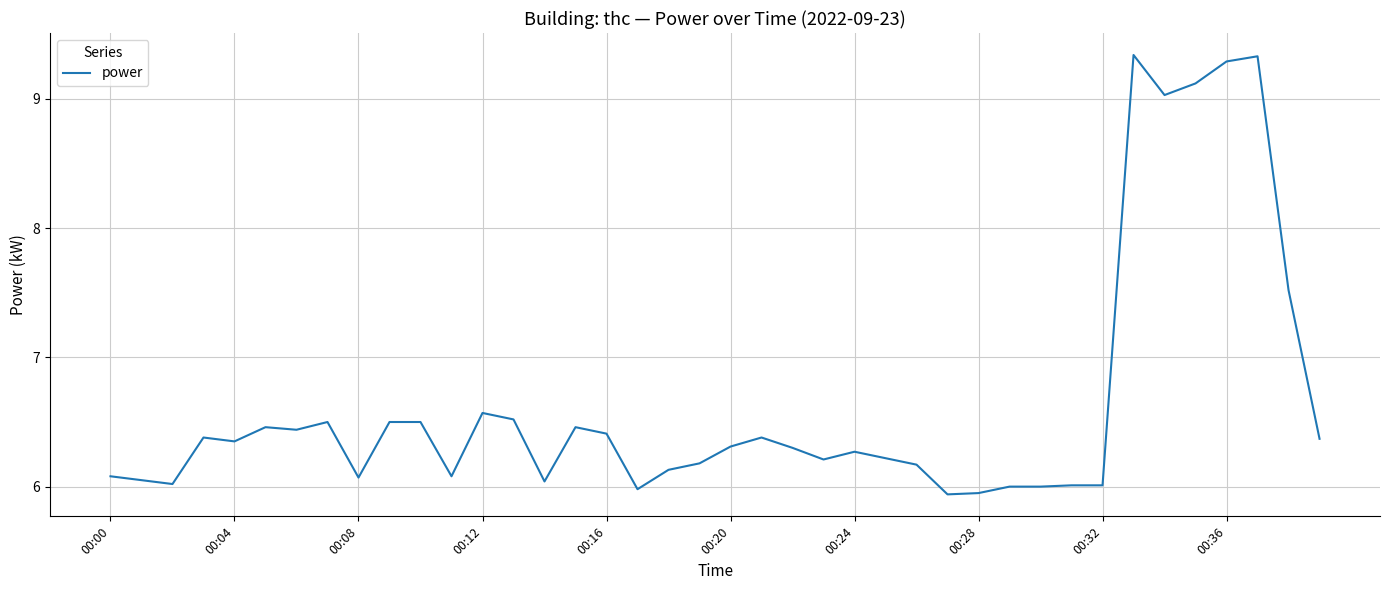

What is the difference between the maximum and minimum values?

3.4